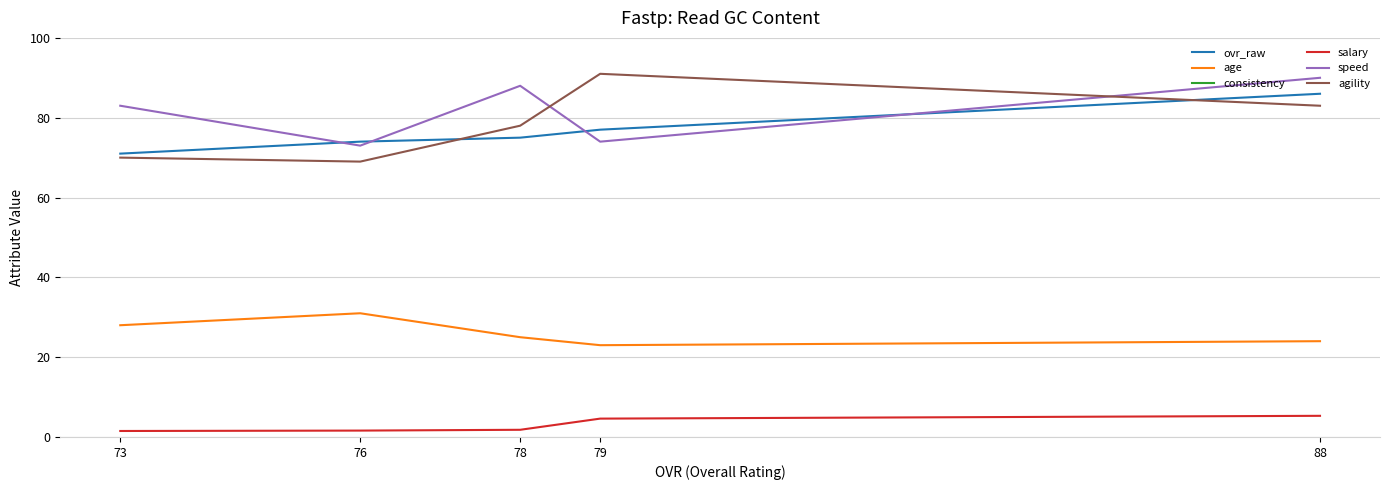

True or false: speed has more than 0 interior local peaks.

True